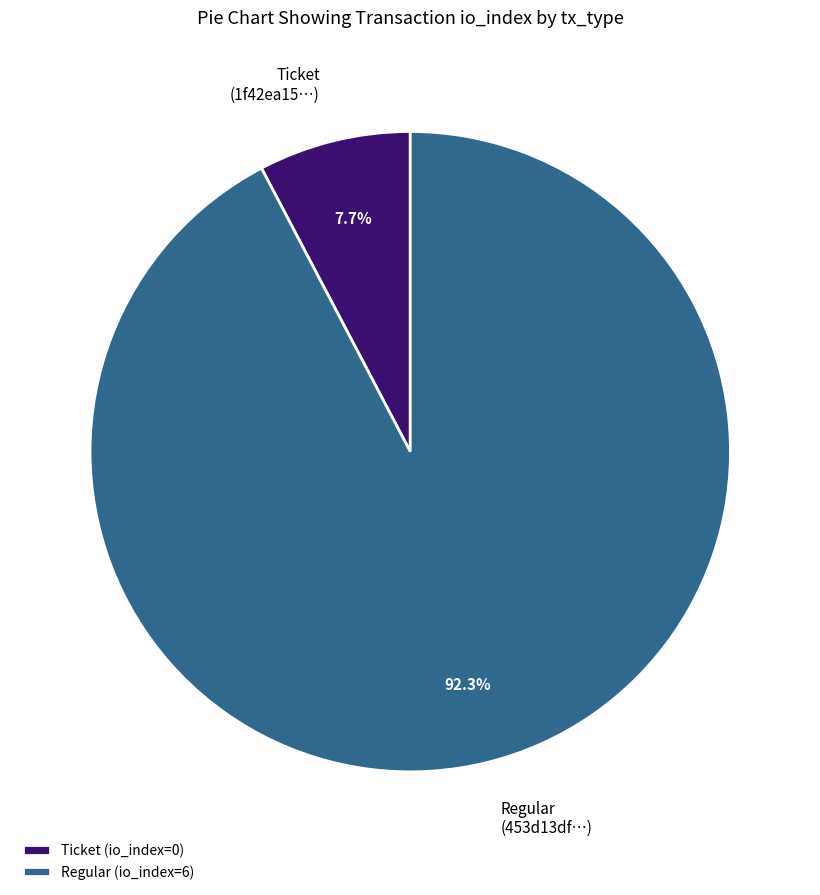

Is there a majority slice in this chart?

Yes